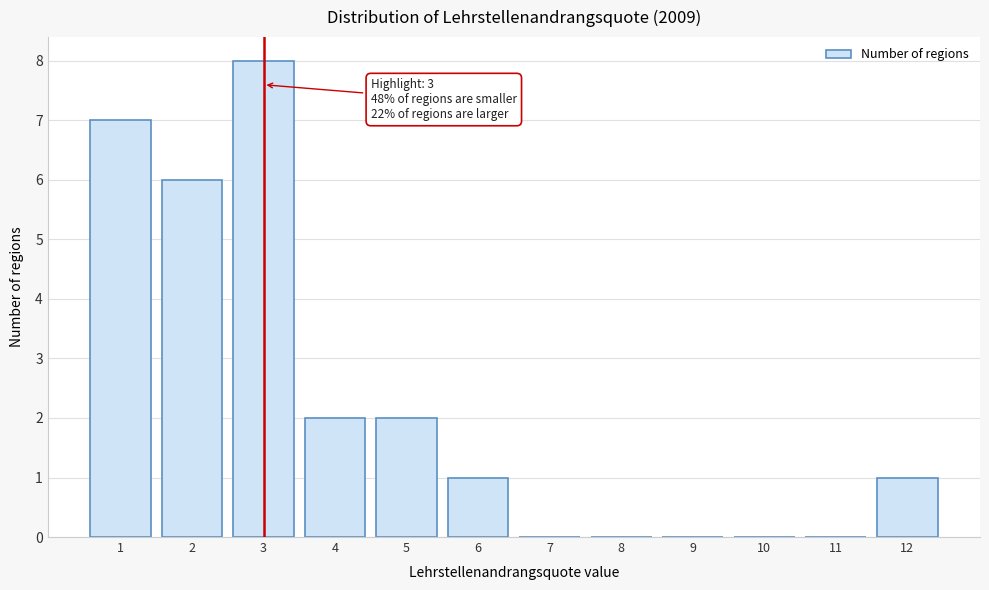

Over which range of the x-axis is the bar tallest?

2.5 to 3.5